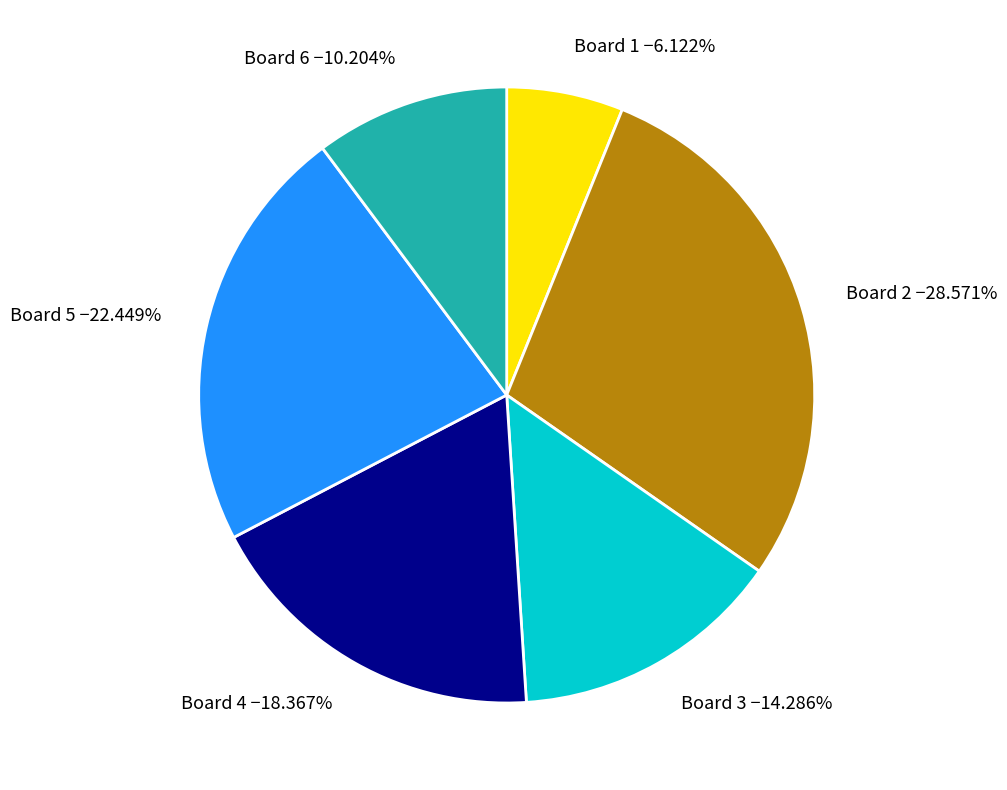

What is the smallest slice in the pie chart?

Board 1